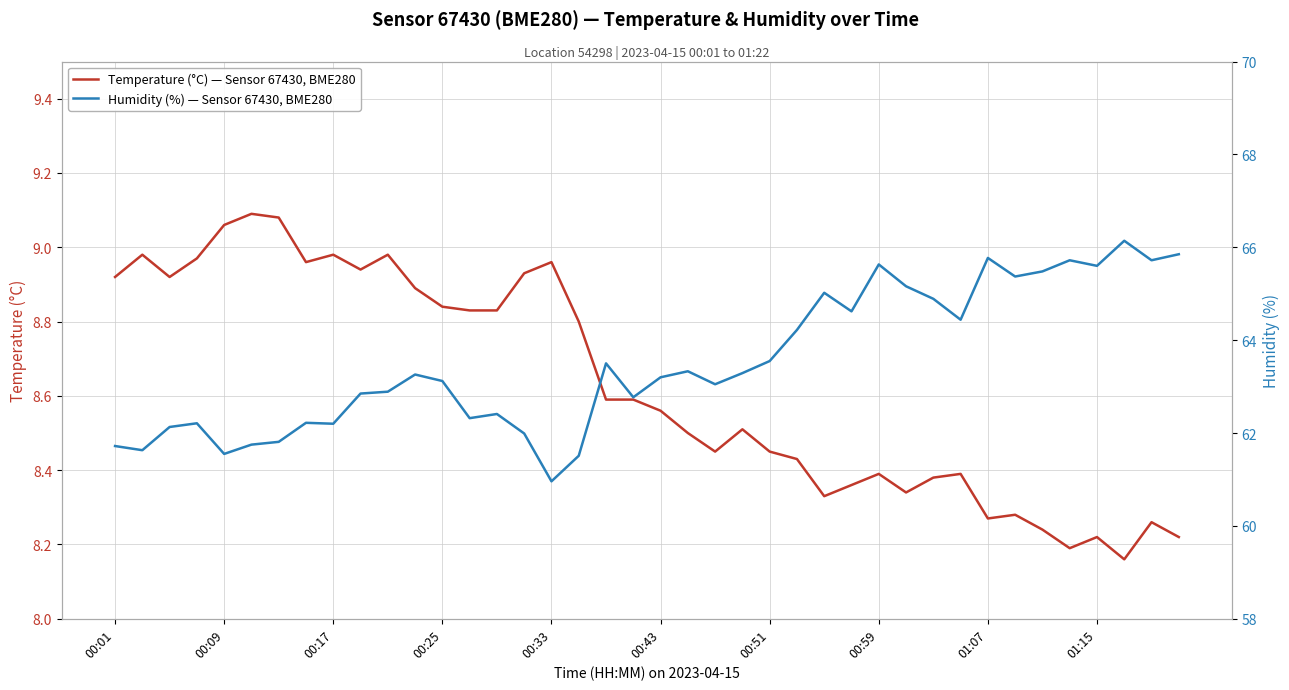

How many values in the Humidity (%) — Sensor 67430, BME280 series exceed 63?

23